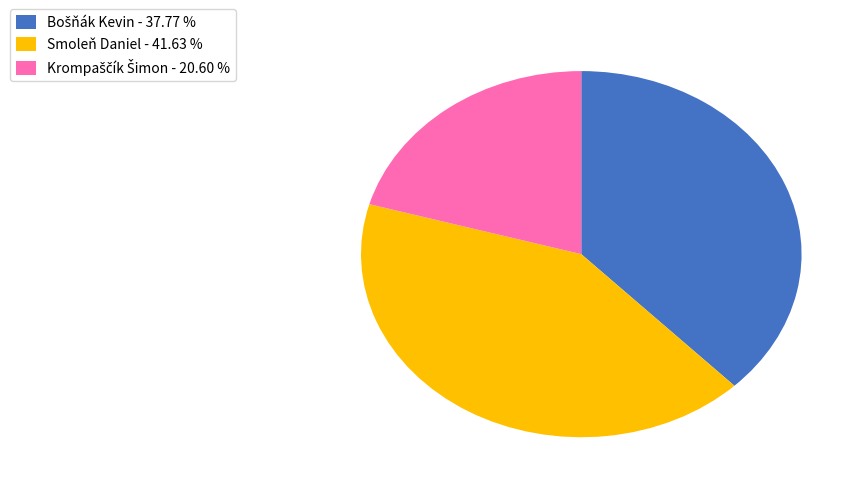

Count the number of slices in the pie.

3